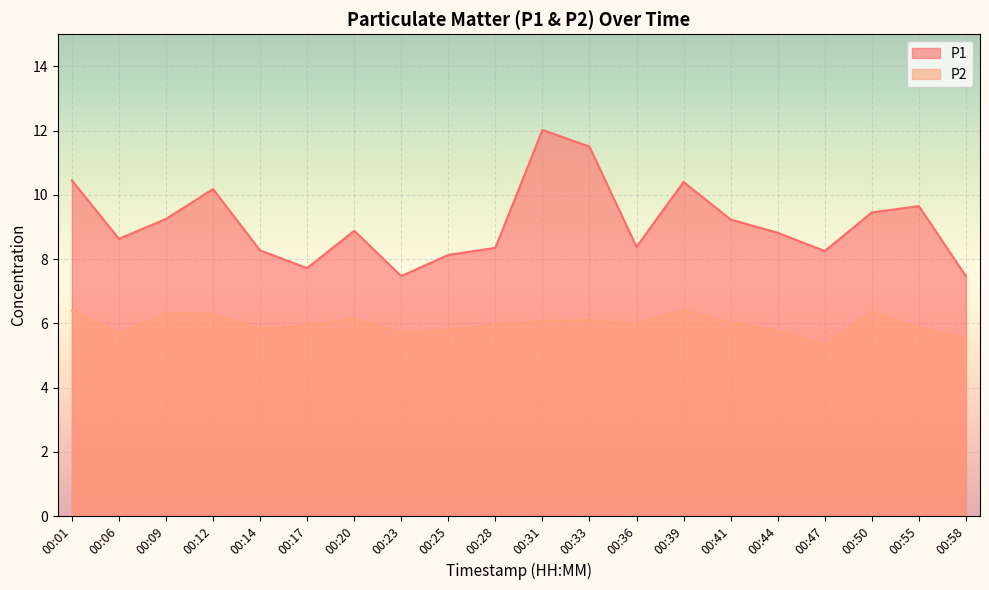

What is the difference between the P2 values at 00:39 and 00:14?

0.6